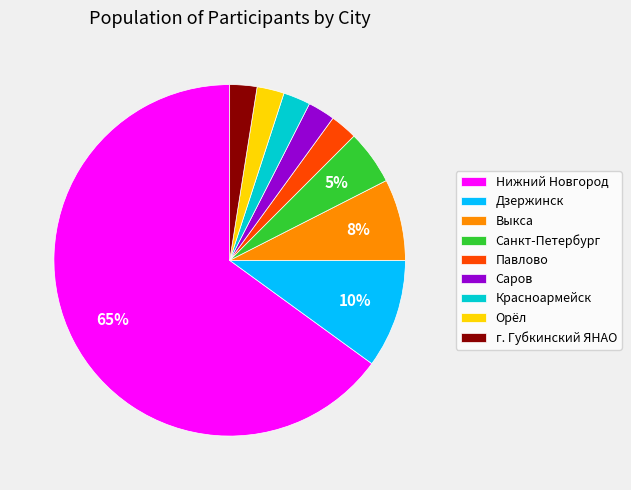

Which slice is the largest?

Нижний Новгород